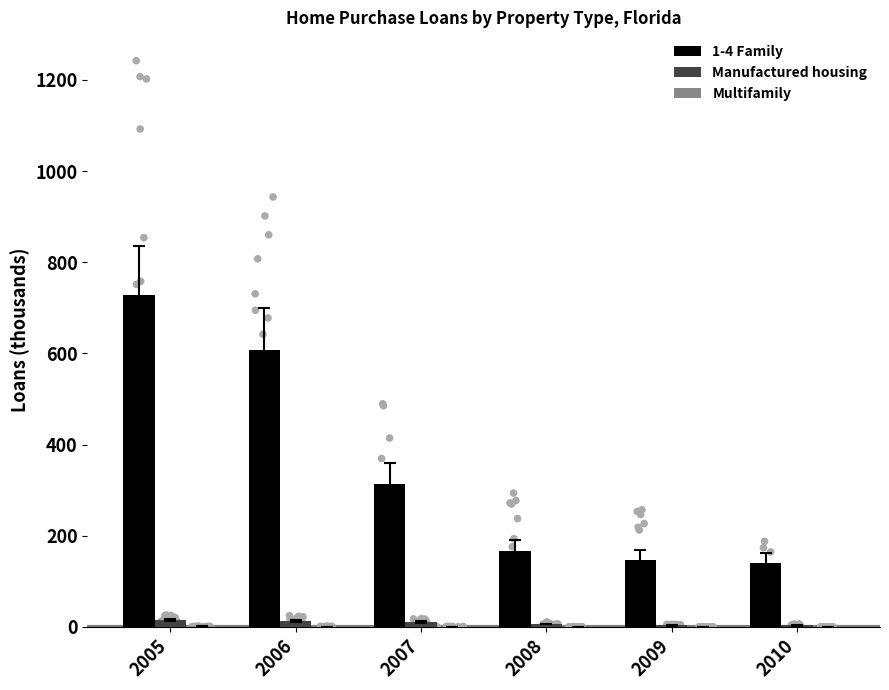

Which series has the widest spread of Y values?

1-4 Family